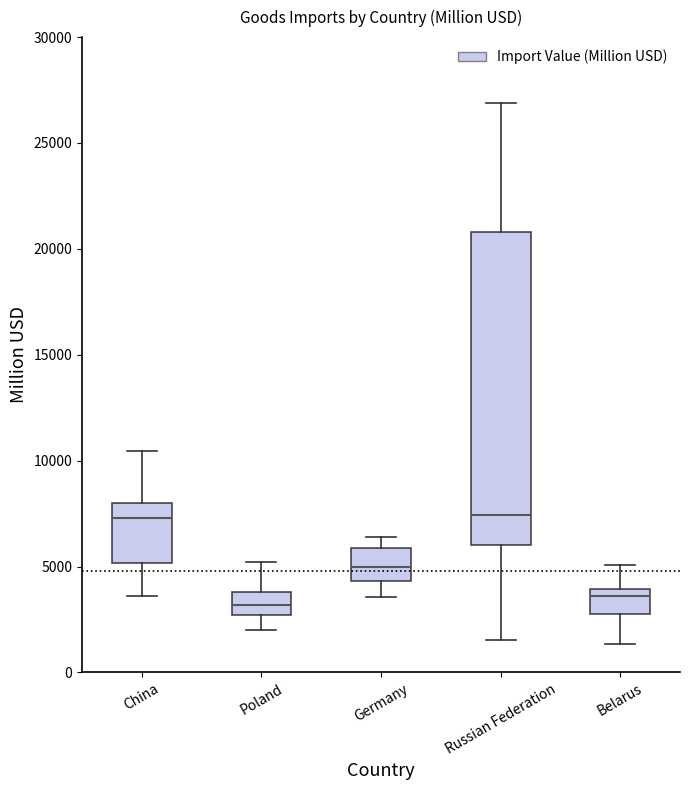

Reading left to right, transcribe this box plot: for each box, give where its median line is, the range the box spans, and where its two whiskers end, as read against the y-axis. The values are not printed on the chart, so give them approximately, as read against the axis.

China: median 7500, box 5000 to 8000, whiskers 3500 to 10500
Poland: median 3000, box 2500 to 4000, whiskers 2000 to 5000
Germany: median 5000, box 4500 to 6000, whiskers 3500 to 6500
Russian Federation: median 7500, box 6000 to 21000, whiskers 1500 to 27000
Belarus: median 3500, box 3000 to 4000, whiskers 1500 to 5000